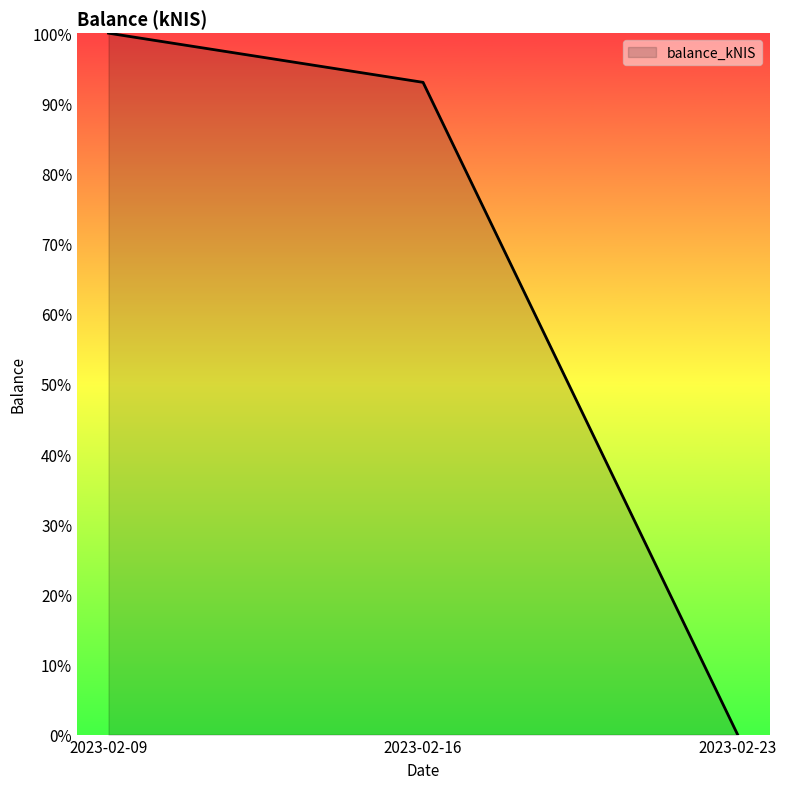

Does the chart have visible grid lines?

No